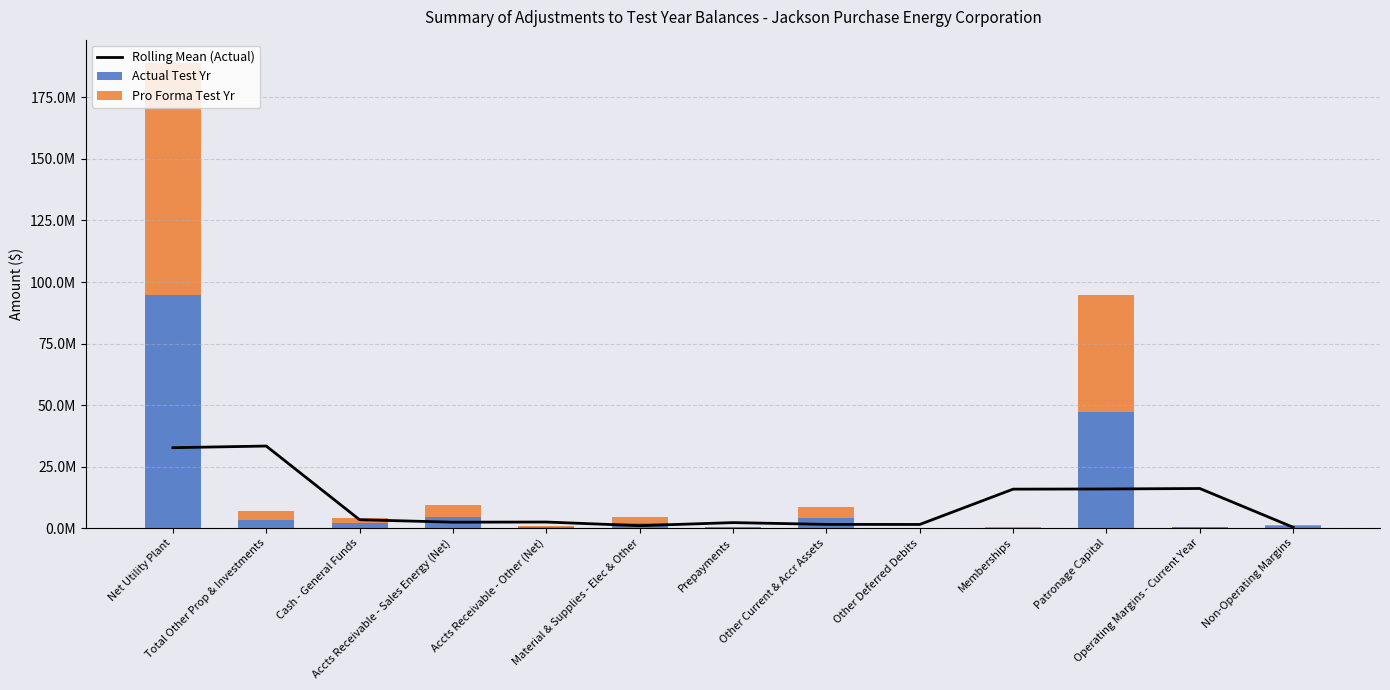

Rank the series at Net Utility Plant from lowest to highest value.

Rolling Mean (Actual), Actual Test Yr, Pro Forma Test Yr